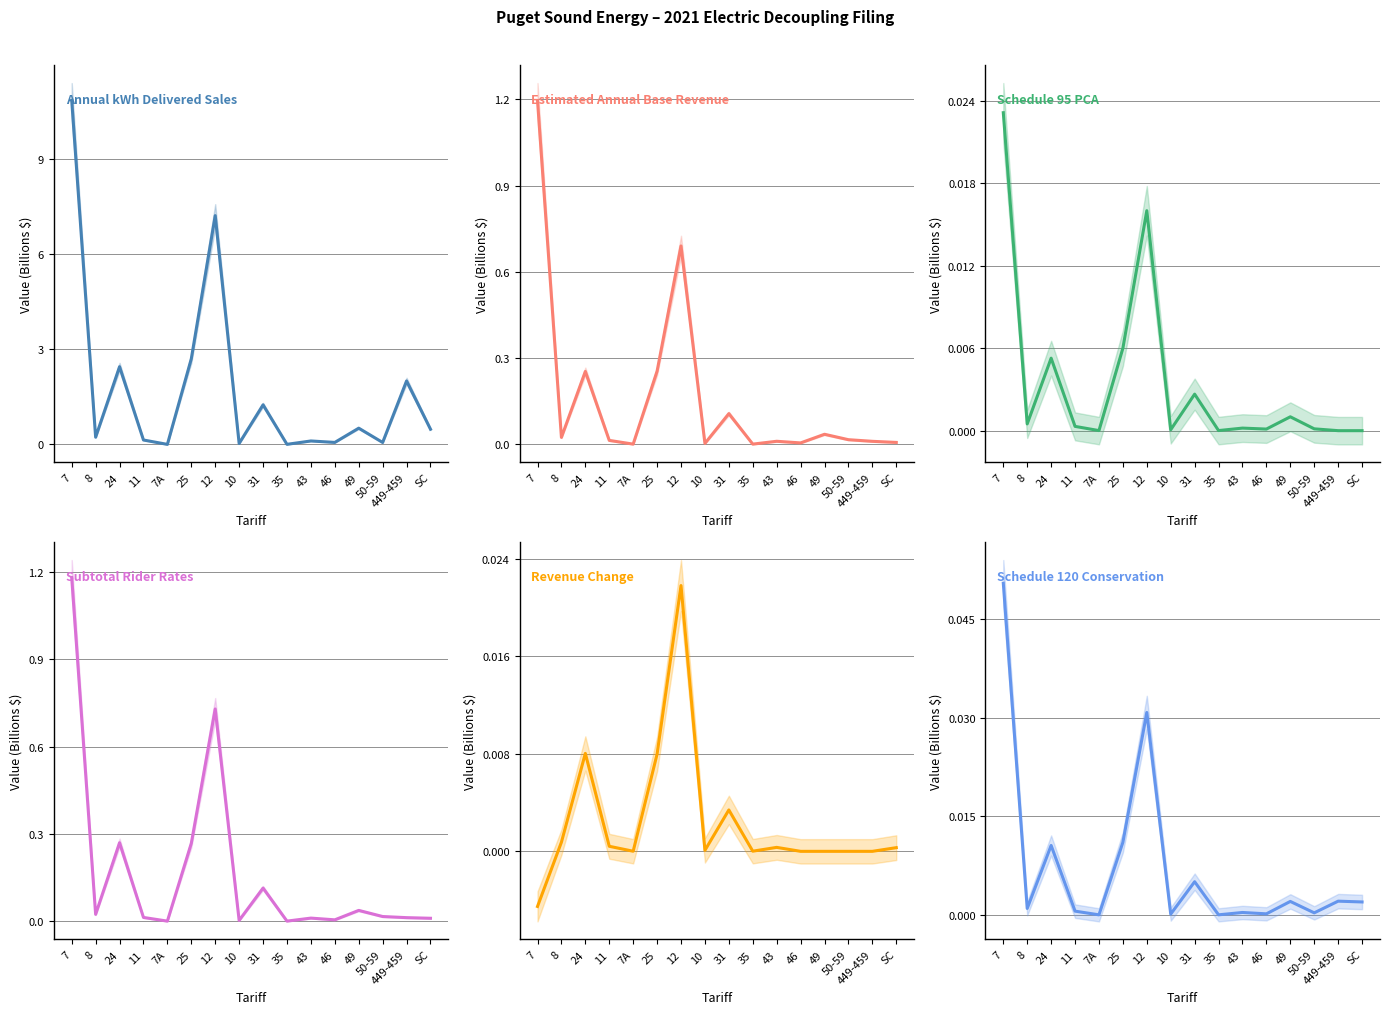

The Annual kWh Delivered Sales series shows 0.6 at SC. True or false?

False